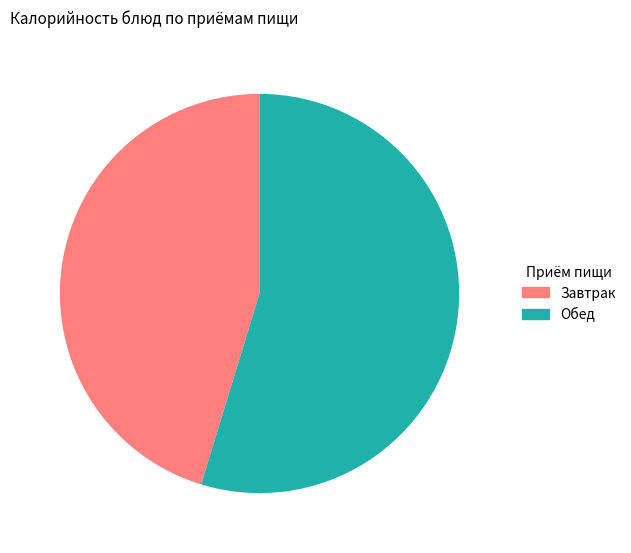

Which has a higher value, Обед or Завтрак?

Обед